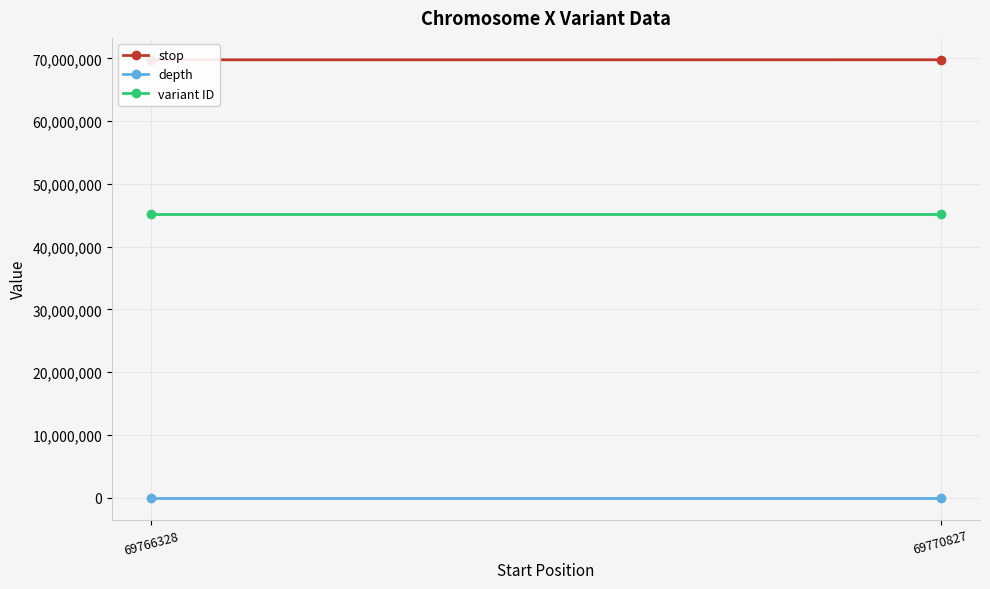

Which series has the largest range (max minus min)?

stop